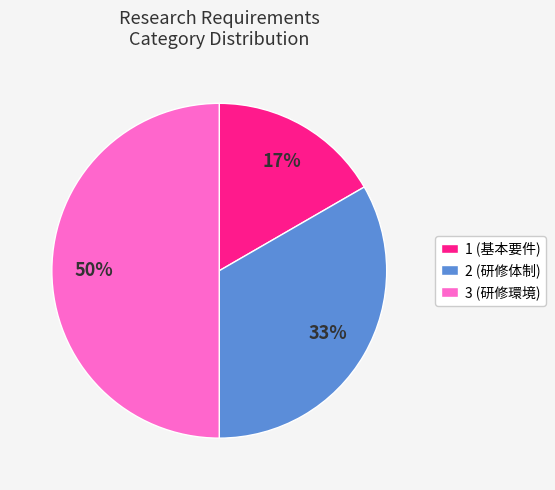

To the nearest percent, what percentage of the pie is 3 (研修環境)?

50%